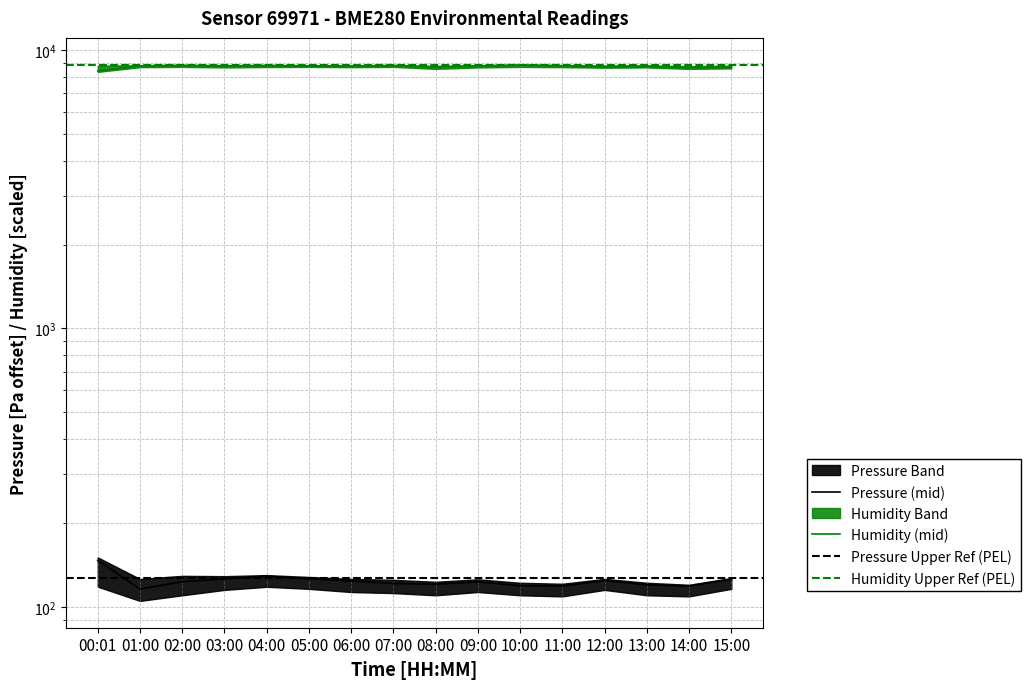

True or false: humidity and pressure cross at least once.

False